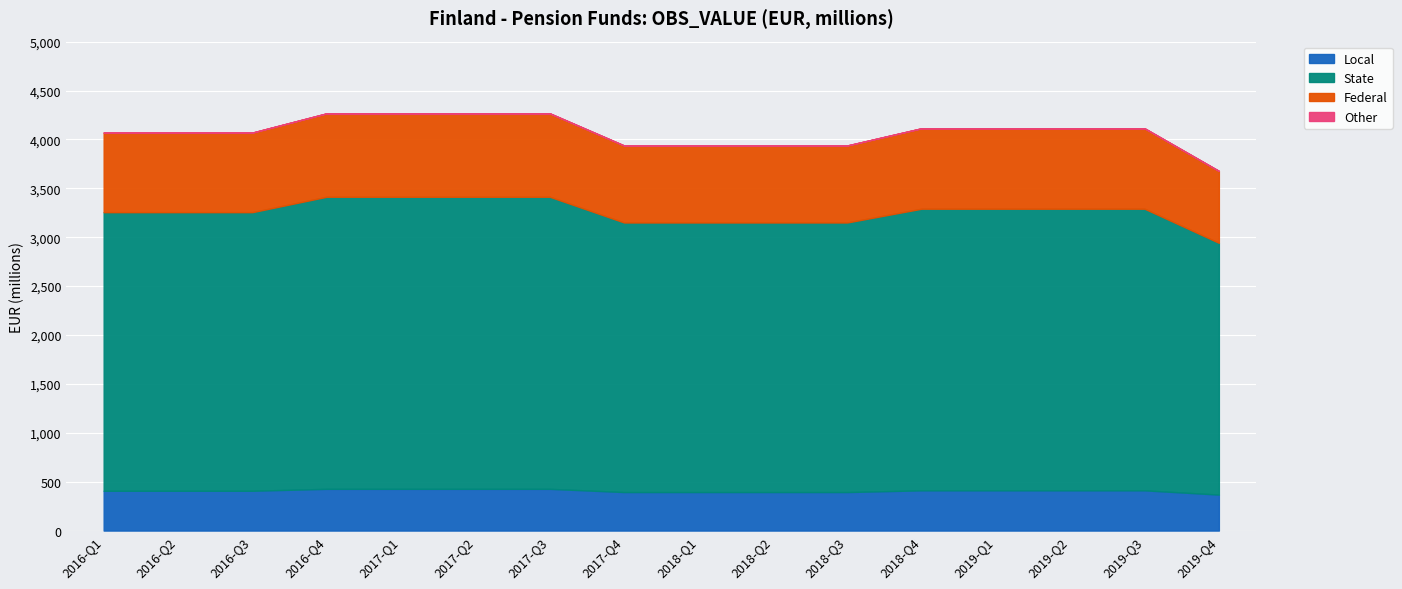

Reading left to right, extract all data points from this chart.

407.0	407.0	407.0	426.7	426.7	426.7	426.7	393.8	393.8	393.8	393.8	411.4	411.4	411.4	411.4	367.8